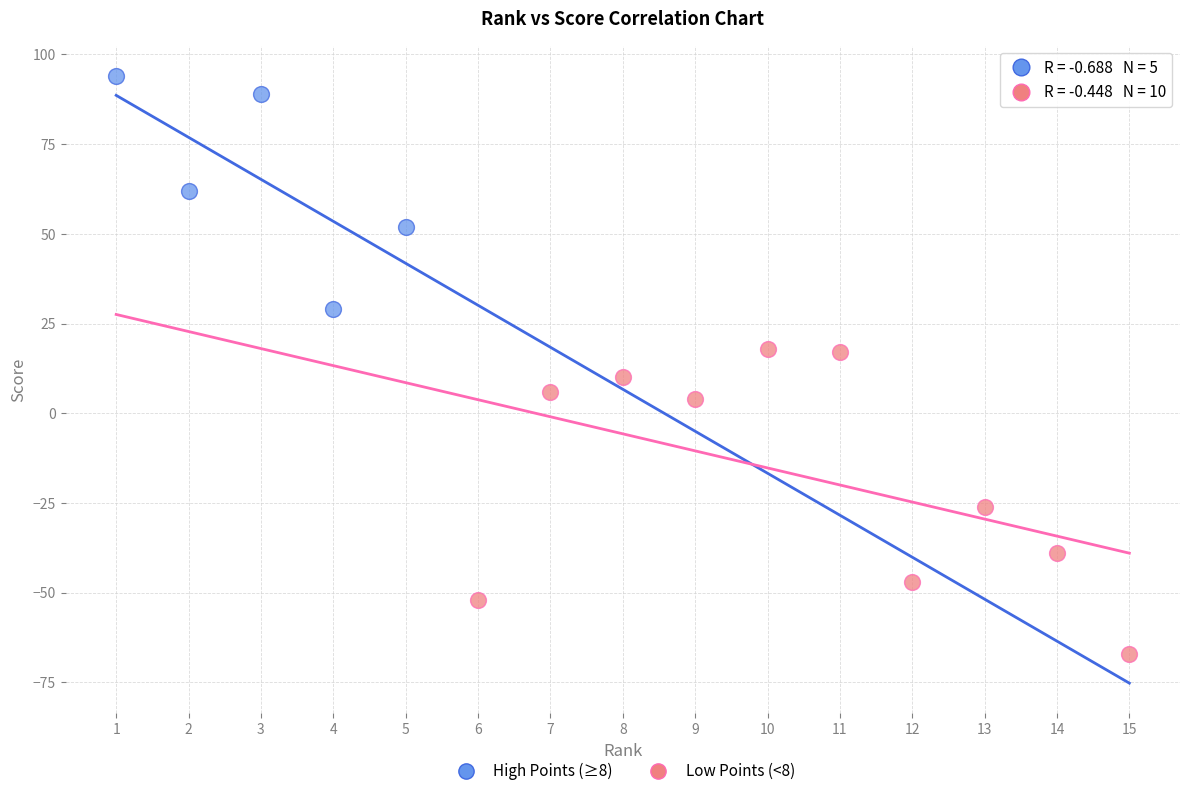

Which series reaches the maximum Y coordinate?

High Points (≥8)